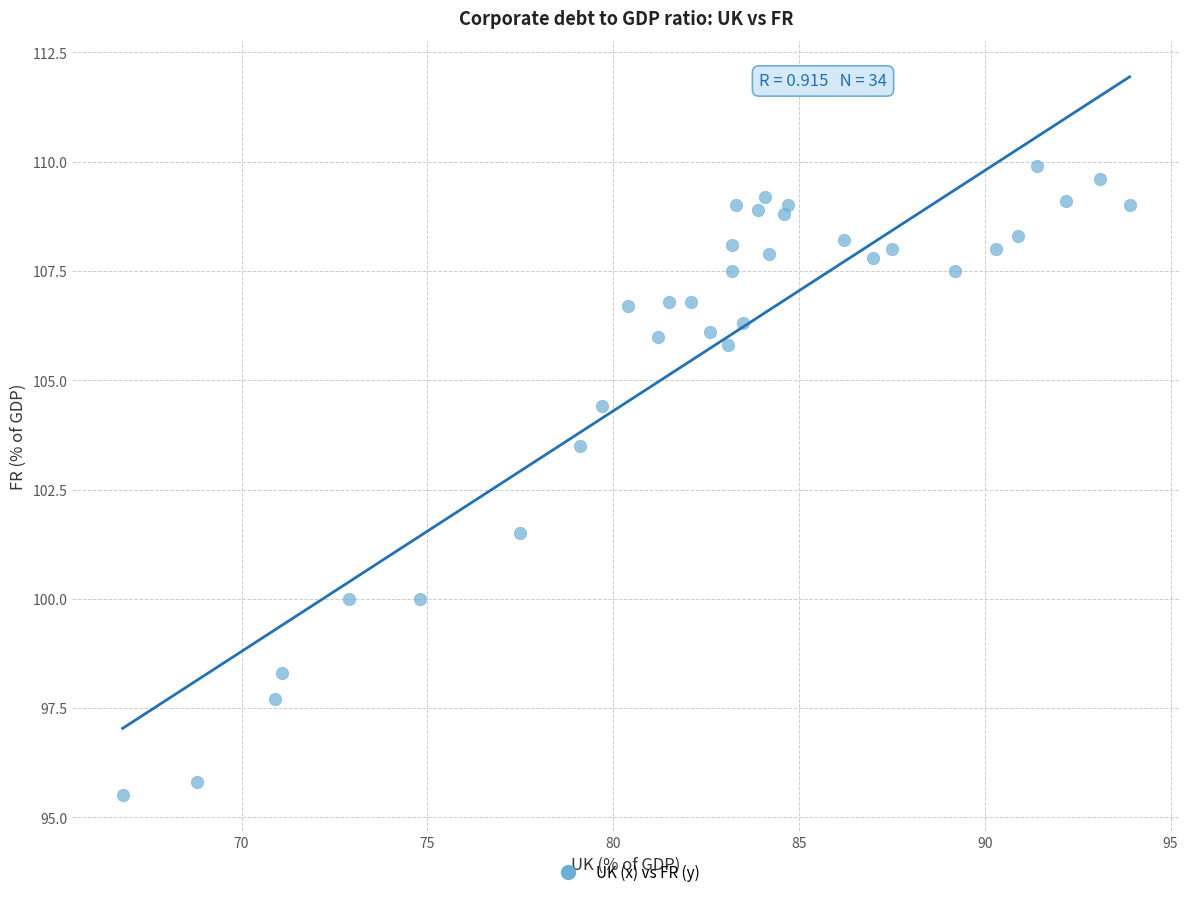

What is the range of Y values (max minus min)?

14.4